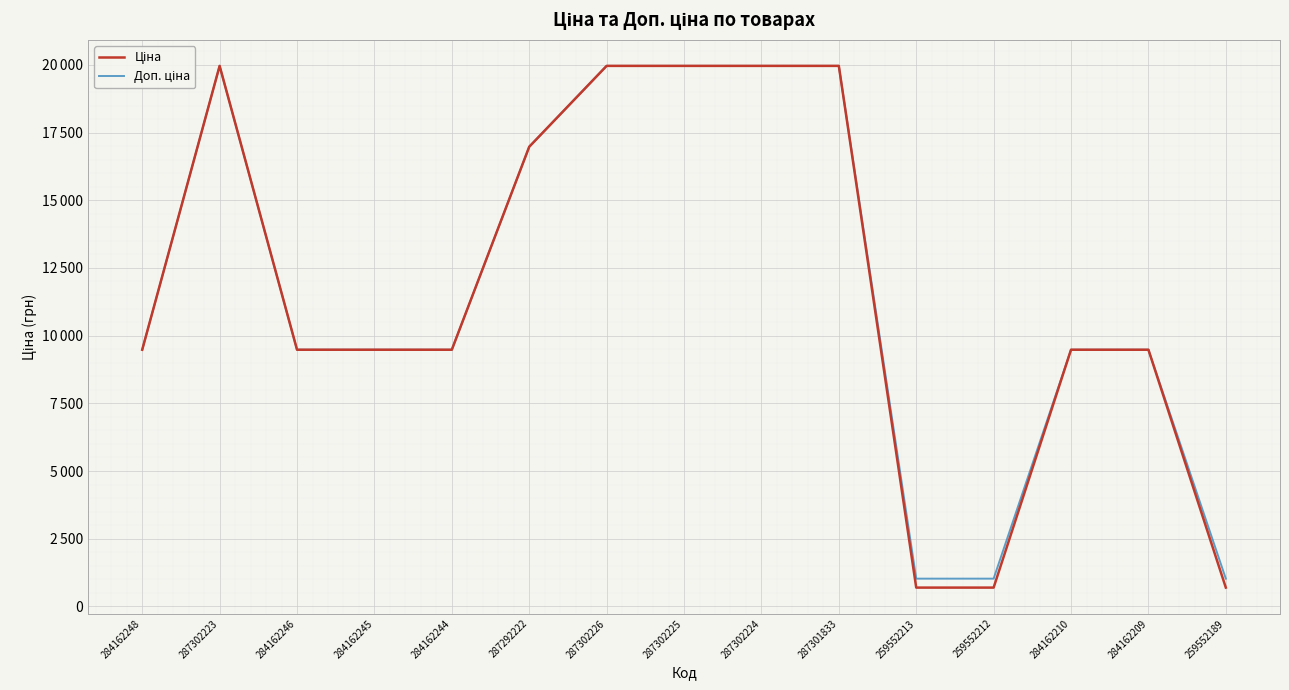

Is this an area chart (filled region under the line)?

No